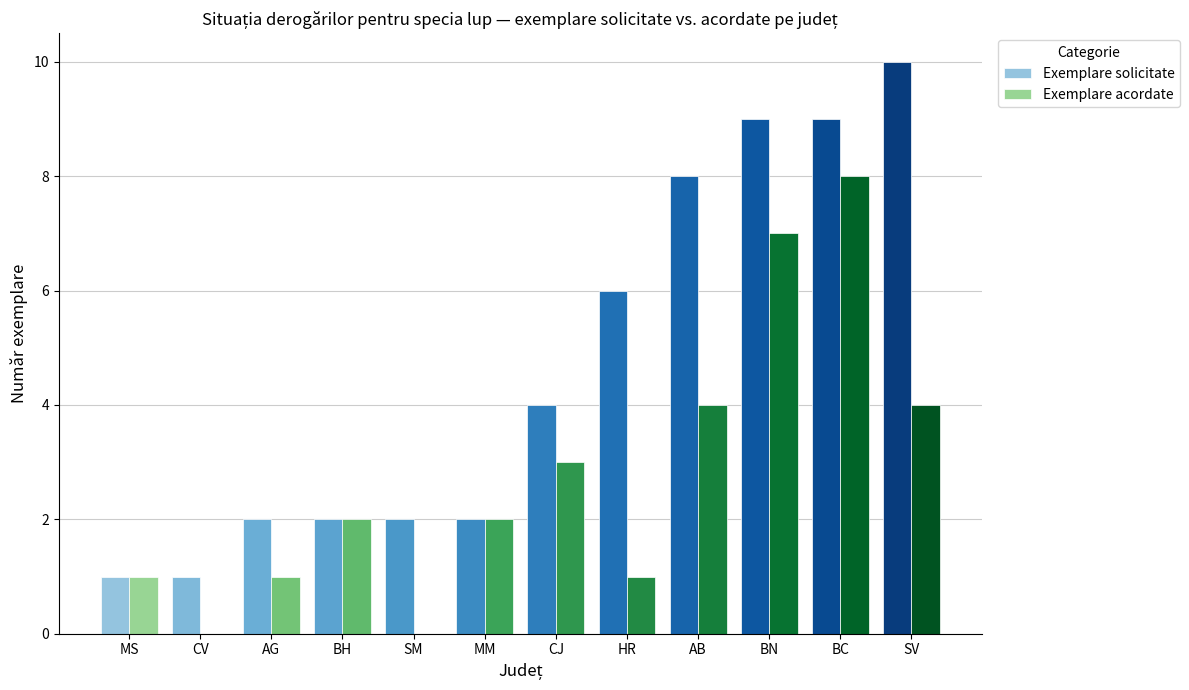

What are all the series names shown in the legend?

Exemplare solicitate, Exemplare acordate